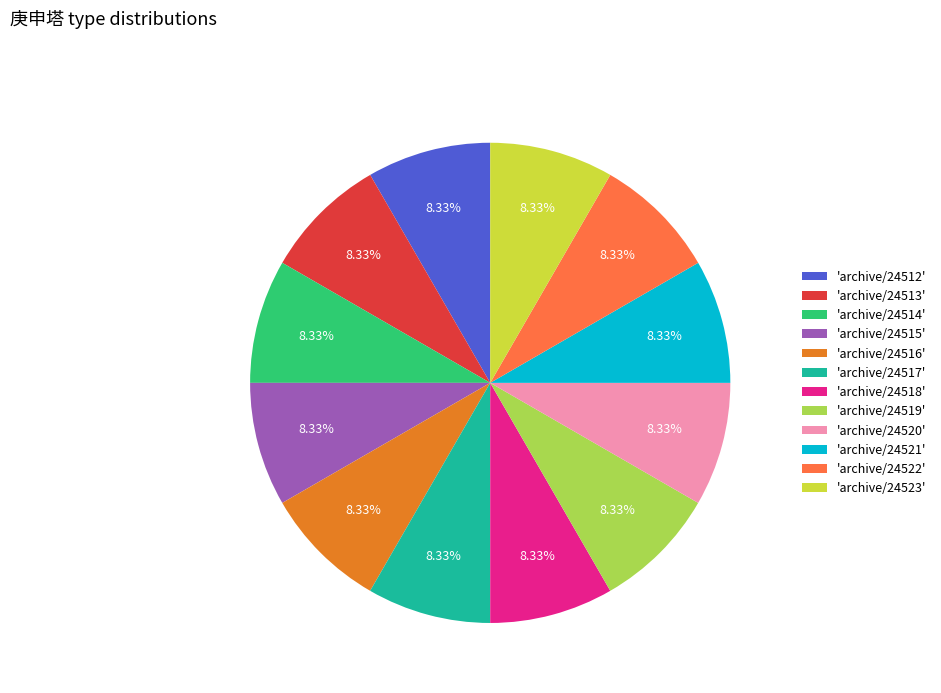

Is there a majority slice in this chart?

No